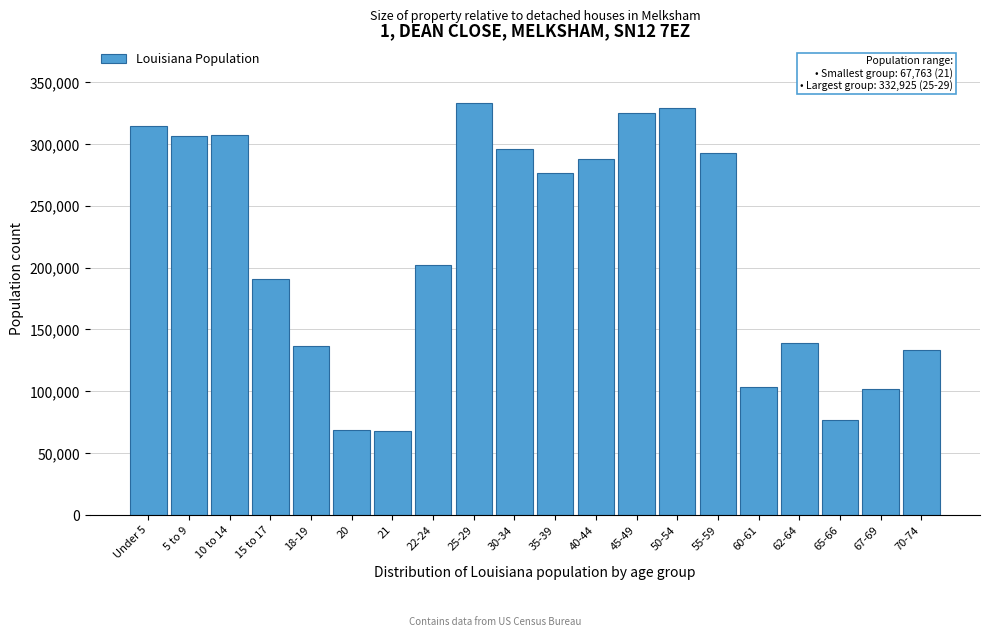

What is the change in value from Under 5 to 21?

-246497